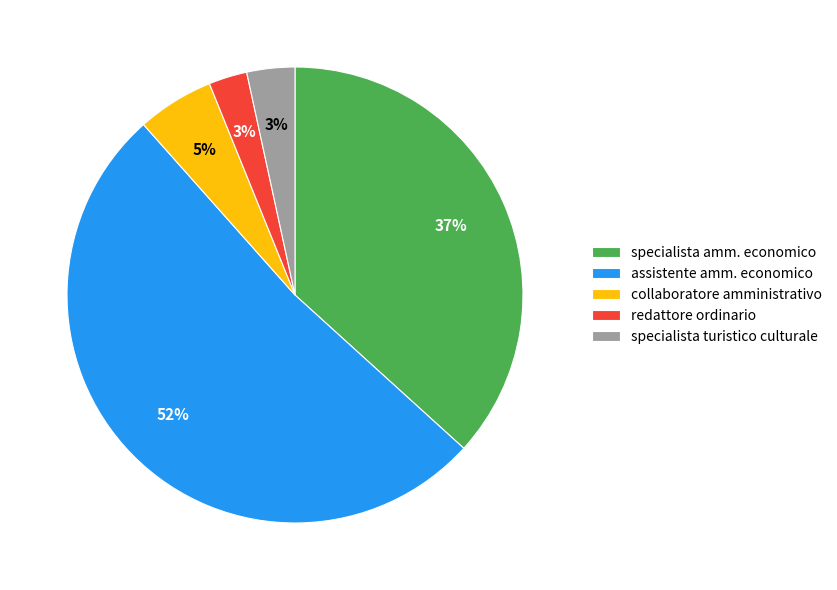

To the nearest percent, what percentage of the pie is specialista turistico culturale?

3%